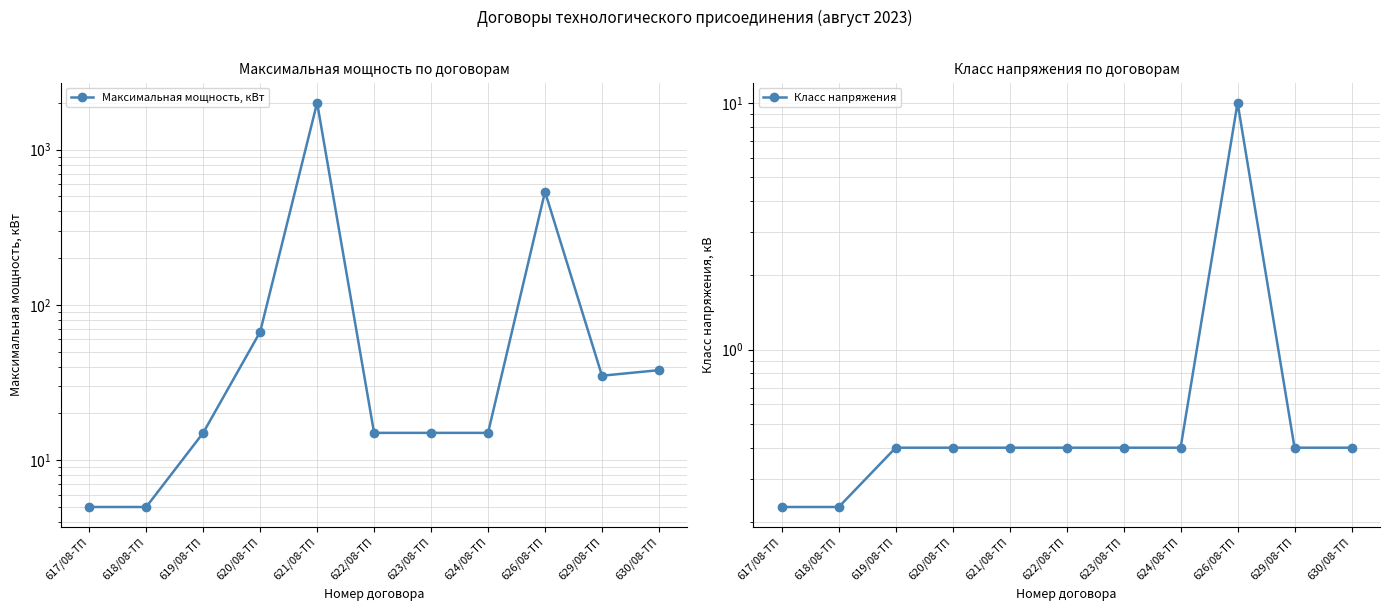

What are all the series names shown in the legend?

Максимальная мощность, кВт, Класс напряжения